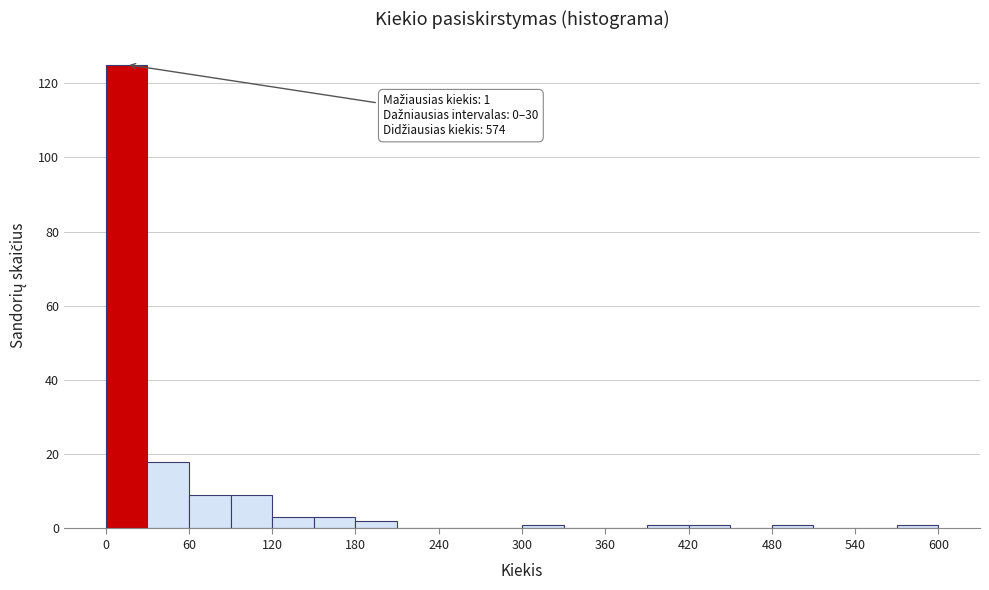

Read against the x-axis, roughly where is the centre of the tallest bar?

20